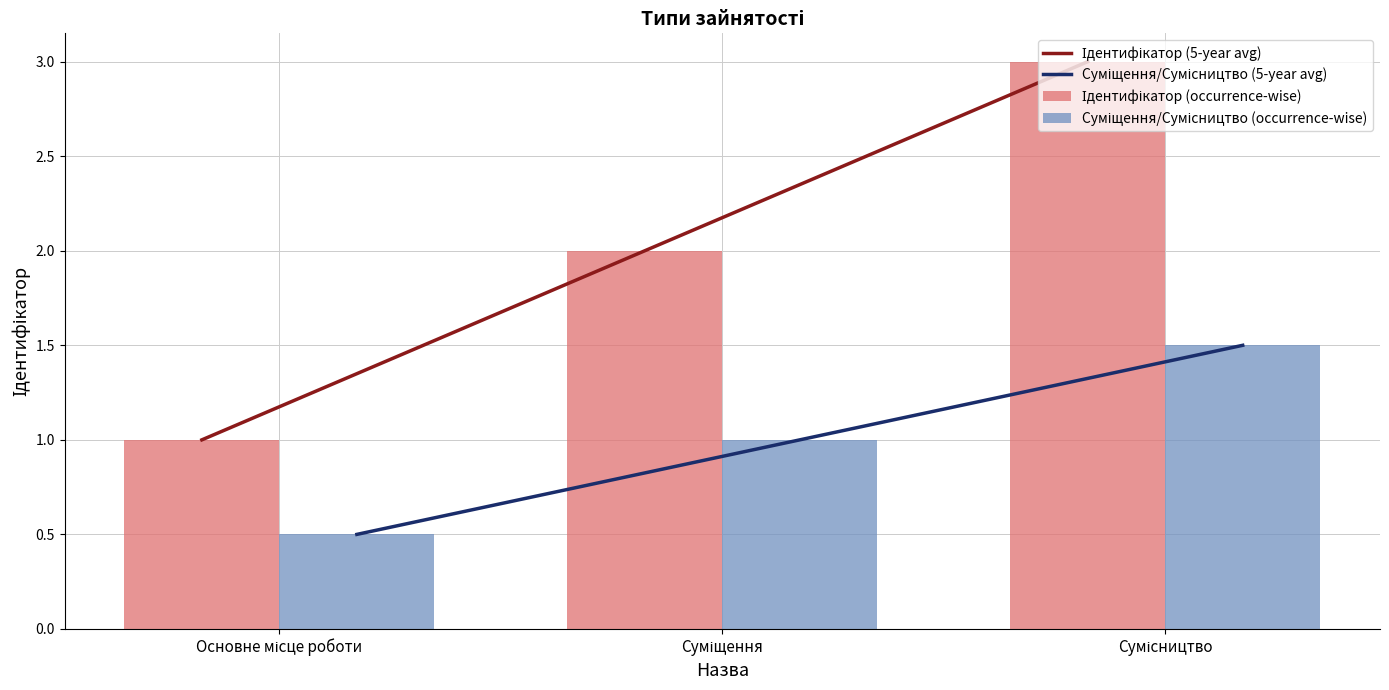

What is the maximum value for Суміщення/Сумісництво (5-year avg)?

1.5